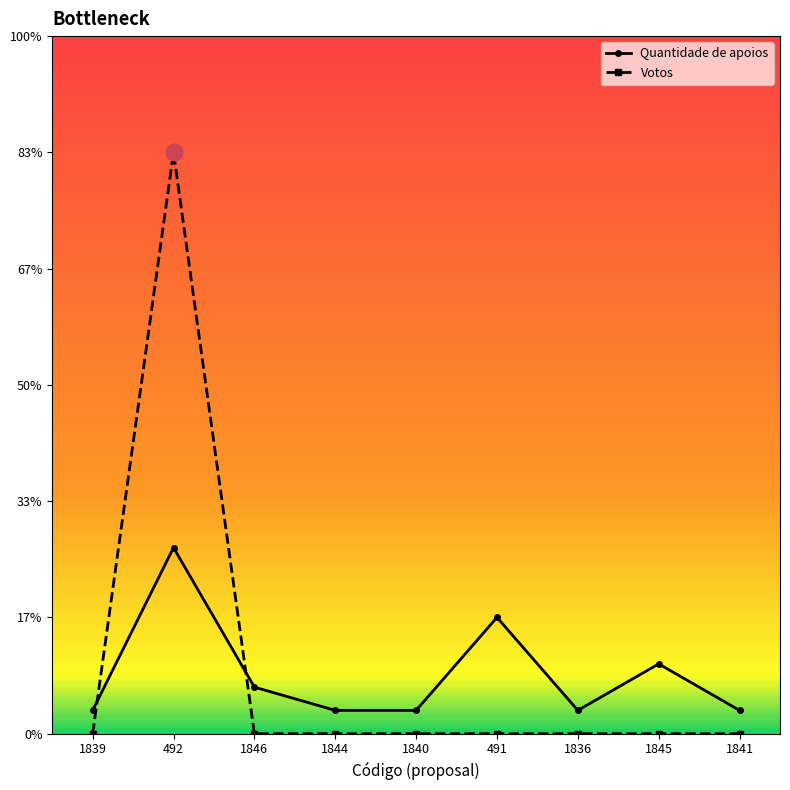

Rank the series by their maximum value, from highest to lowest.

Votos, Quantidade de apoios